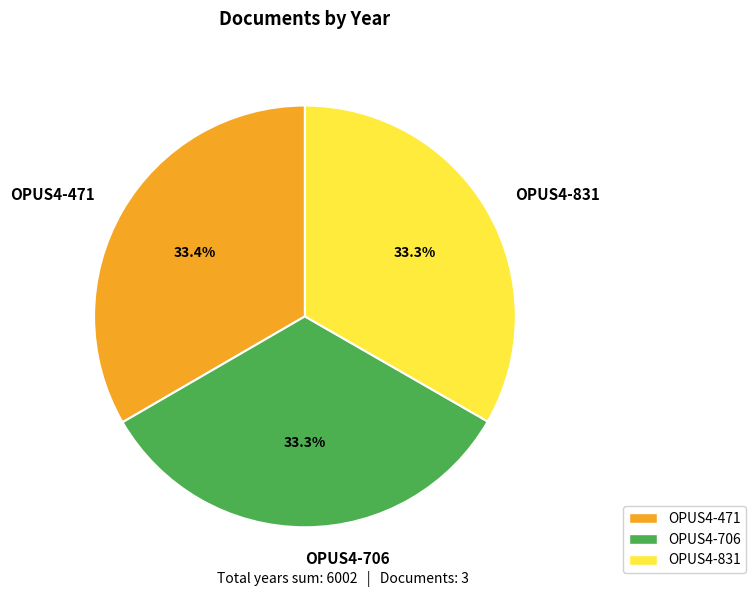

Does any single category account for the majority?

No